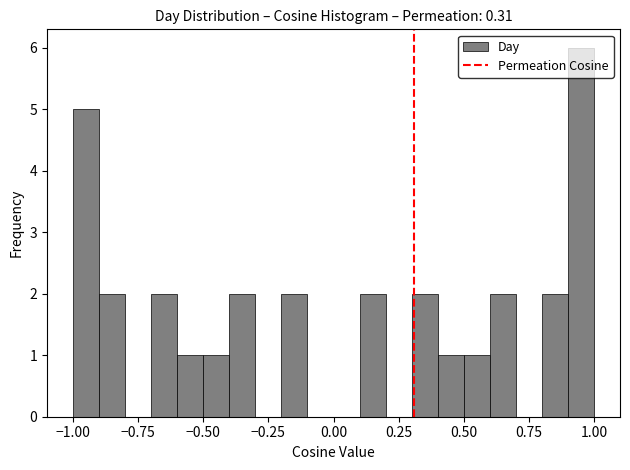

Read against the x-axis, roughly where is the centre of the tallest bar?

0.95